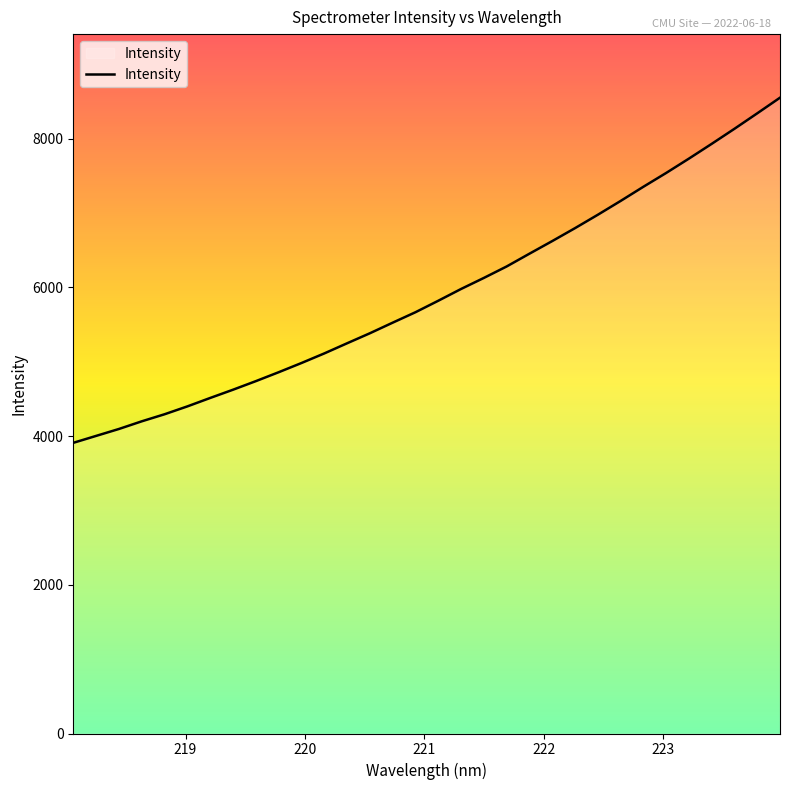

What is the difference between the maximum and minimum values?

4640.8